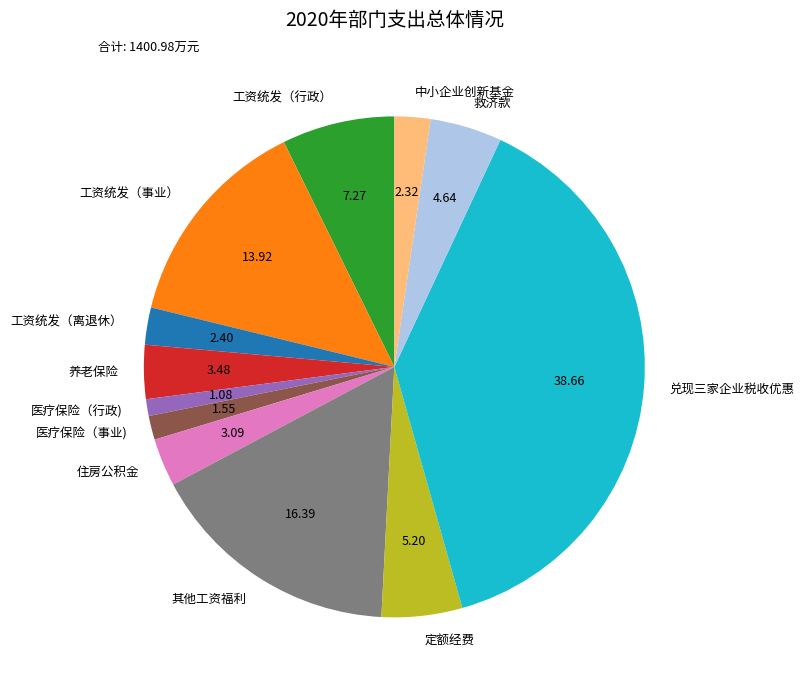

What is the ratio of the value at 住房公积金 to the value at 医疗保险（行政)?

2.9